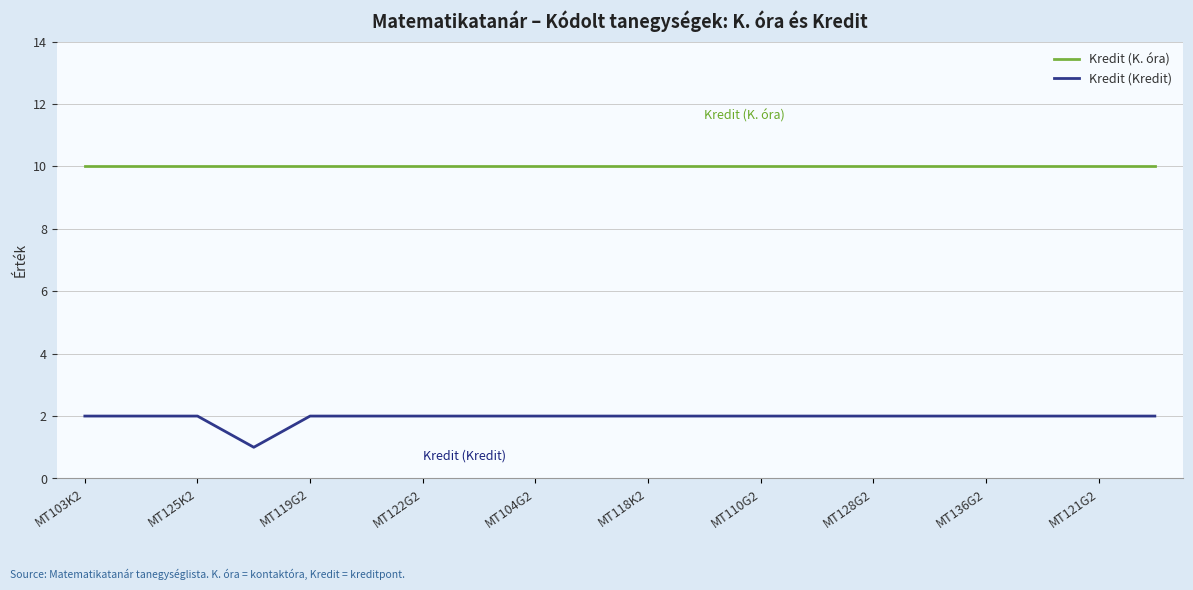

What is the lowest value of the Kredit (K. óra) series?

10